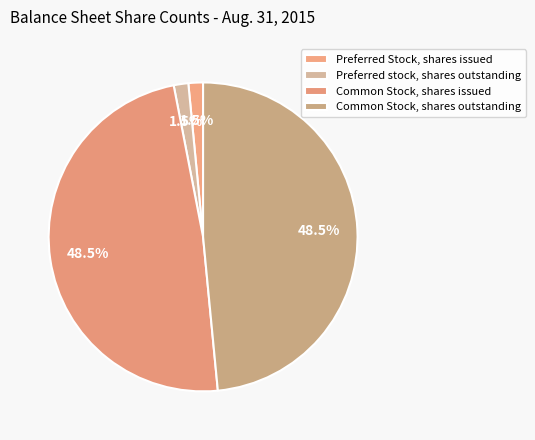

To the nearest percent, what is the average slice percentage?

25%